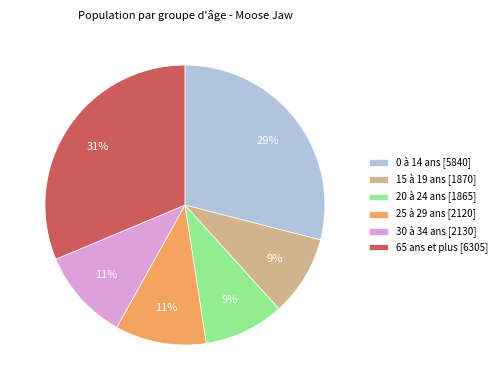

Is there any slice that represents more than half of the pie?

No